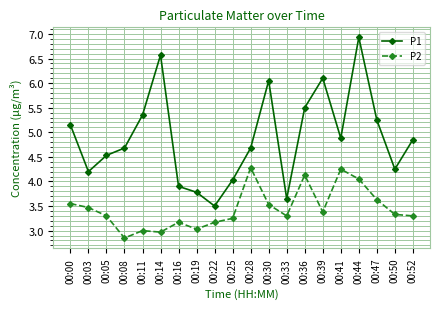

True or false: P2 and P1 intersect in this chart.

False